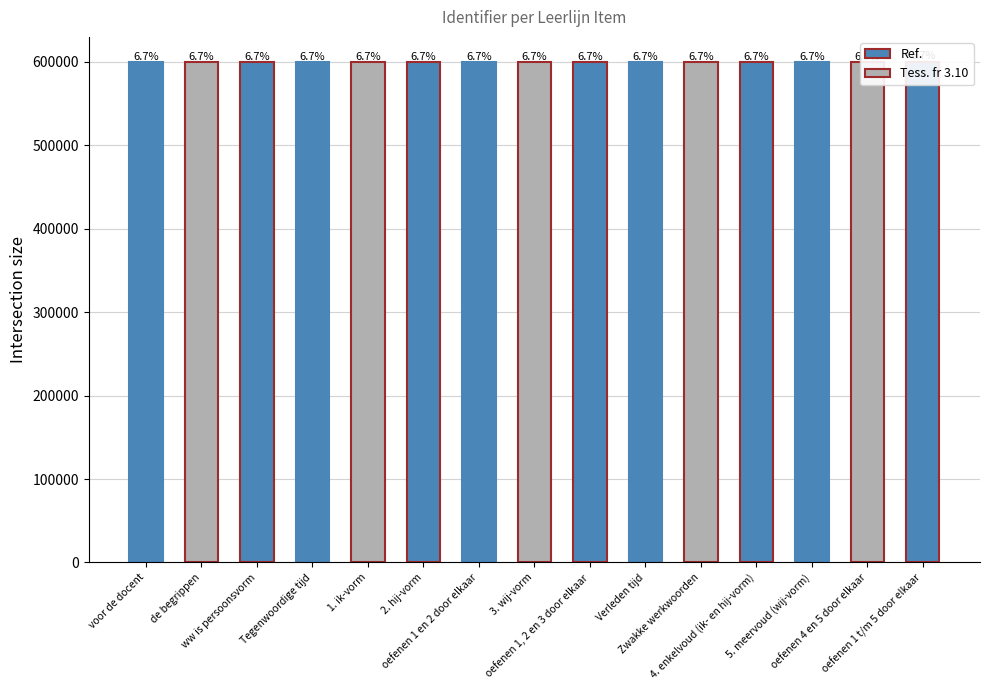

What is the label of the 3rd bar from the left?

ww is persoonsvorm